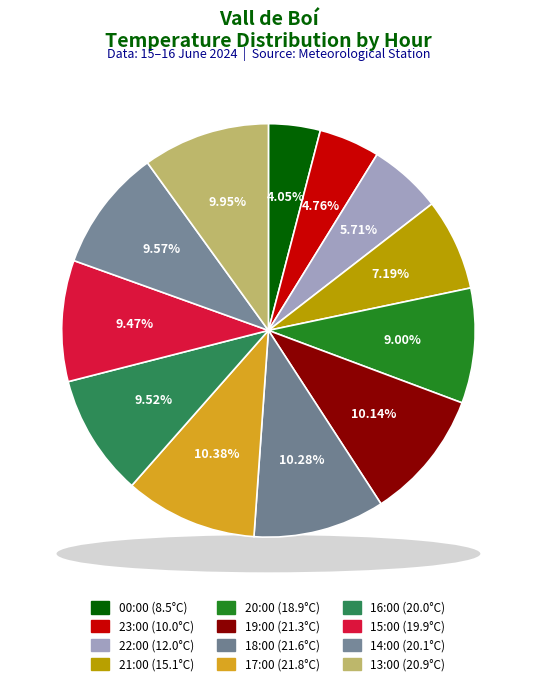

Count the number of slices in the pie.

12